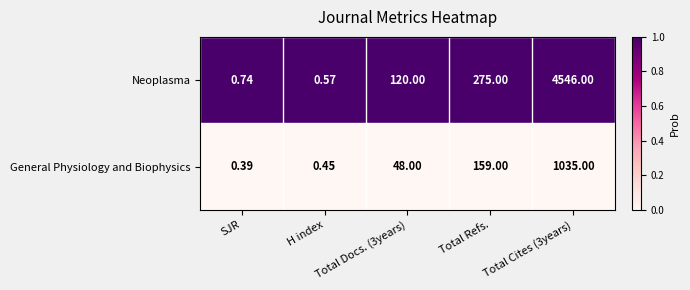

Which series has the widest spread of values?

Neoplasma